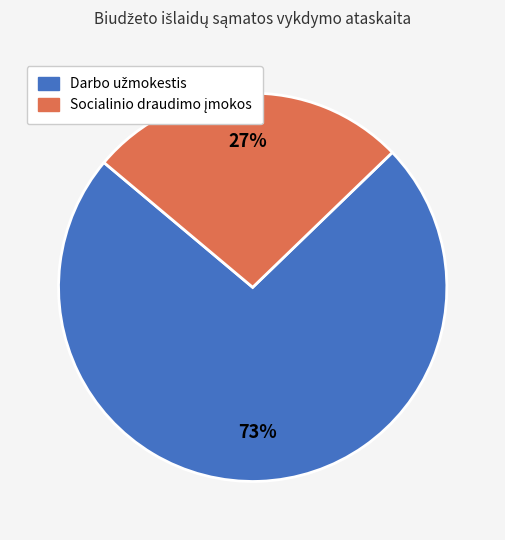

To the nearest percent, what is the average slice percentage?

50%